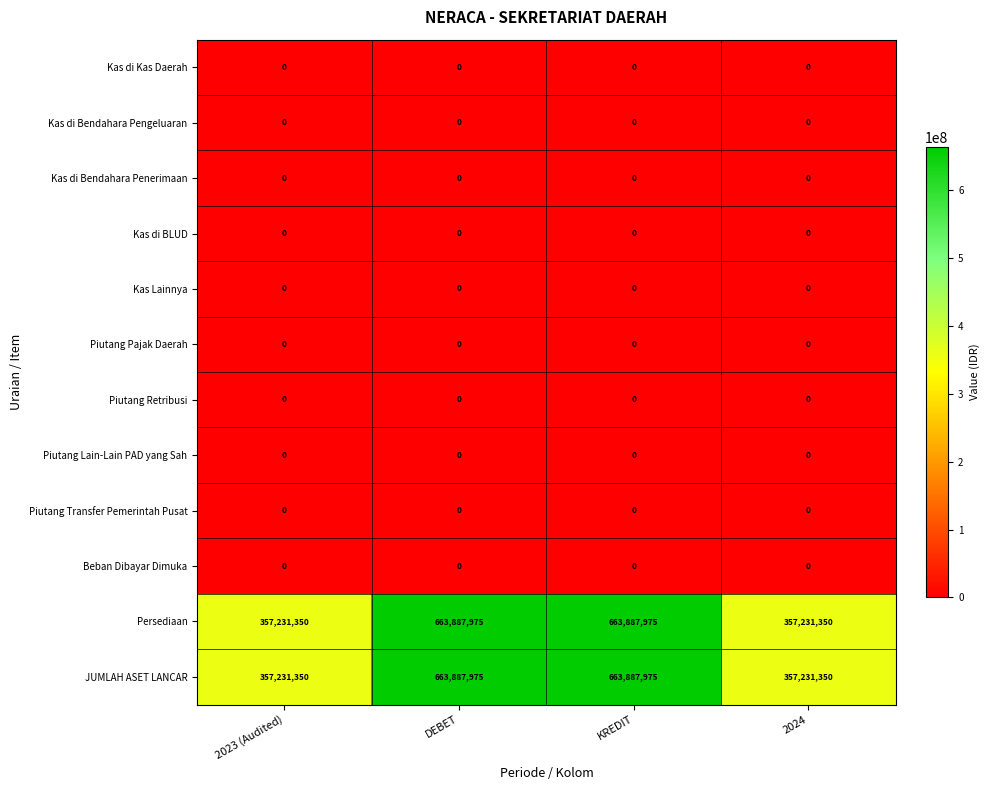

Count the number of categories in the chart.

4